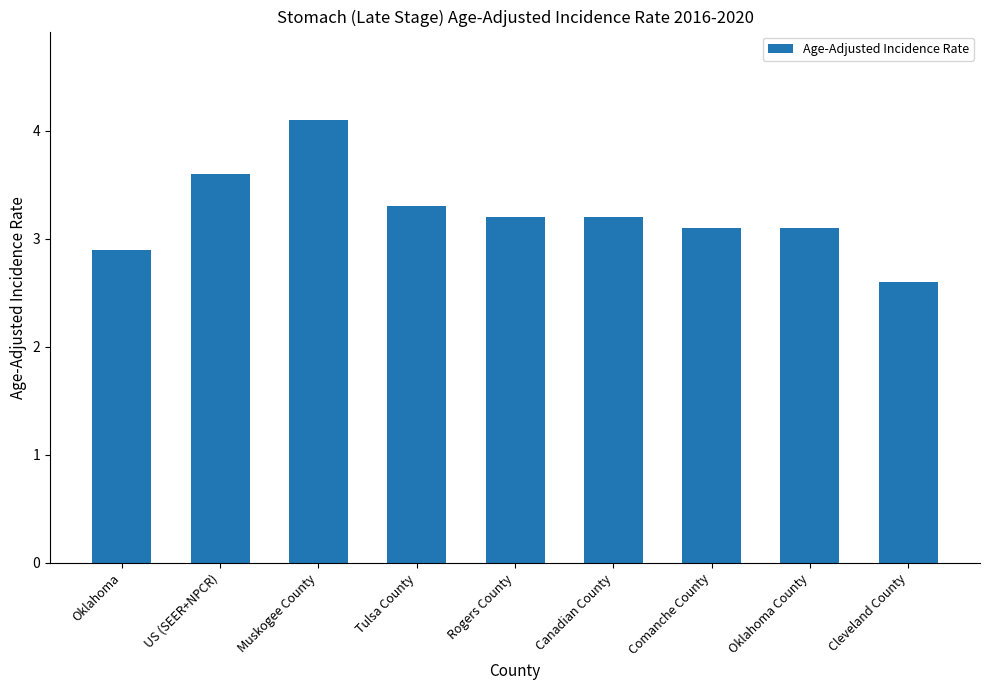

What is the label of the 5th bar from the left?

Rogers County